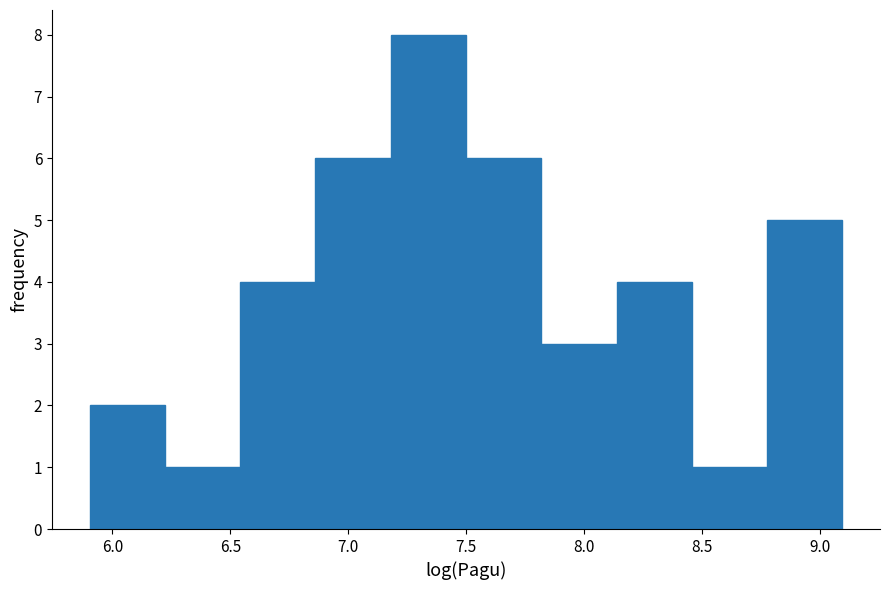

Reading left to right, list every bar in this chart as the range it spans on the x-axis followed by its height. Neither the bar edges nor the heights are printed on the chart, so give them approximately, as read against the axes.

5.90 to 6.20: 2
6.20 to 6.55: 1
6.55 to 6.85: 4
6.85 to 7.20: 6
7.20 to 7.50: 8
7.50 to 7.80: 6
7.80 to 8.15: 3
8.15 to 8.45: 4
8.45 to 8.80: 1
8.80 to 9.10: 5